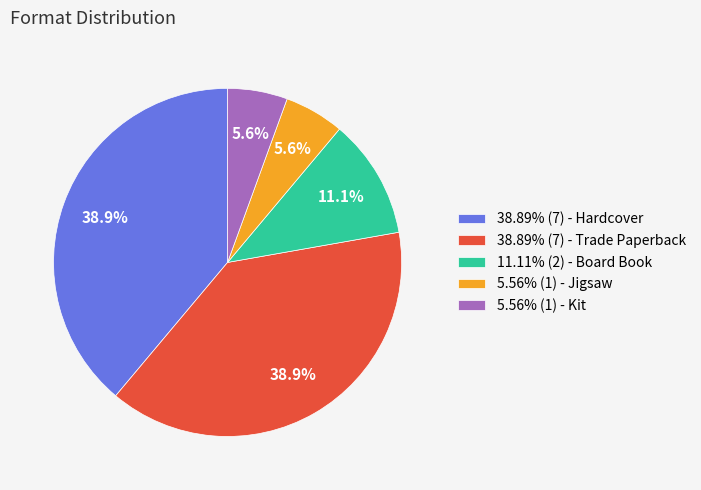

Count the number of slices in the pie.

5